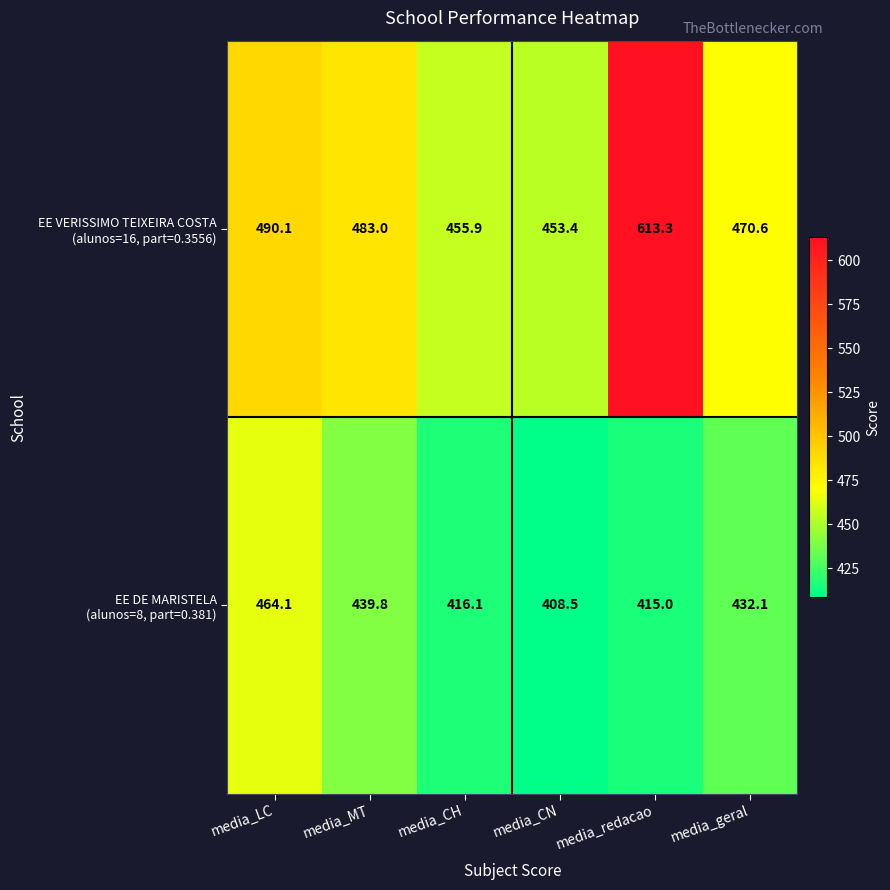

At which category does the chart reach its peak across all series?

media_redacao